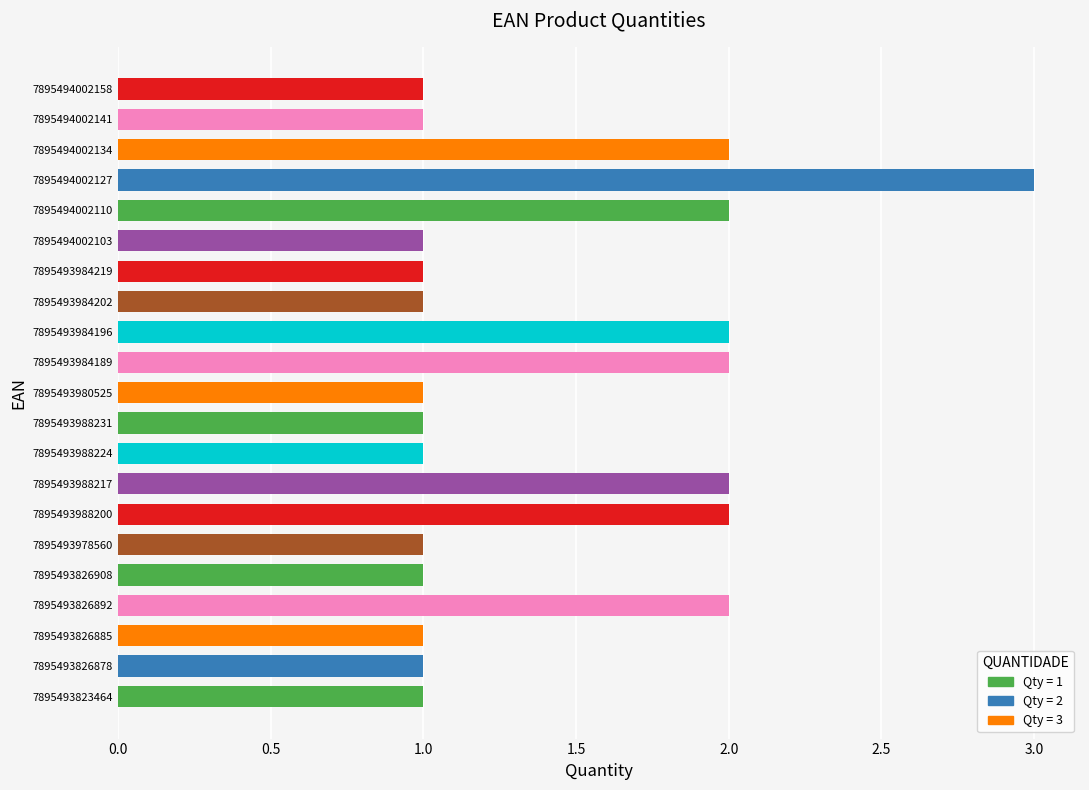

Read the value at 7895494002141.

1